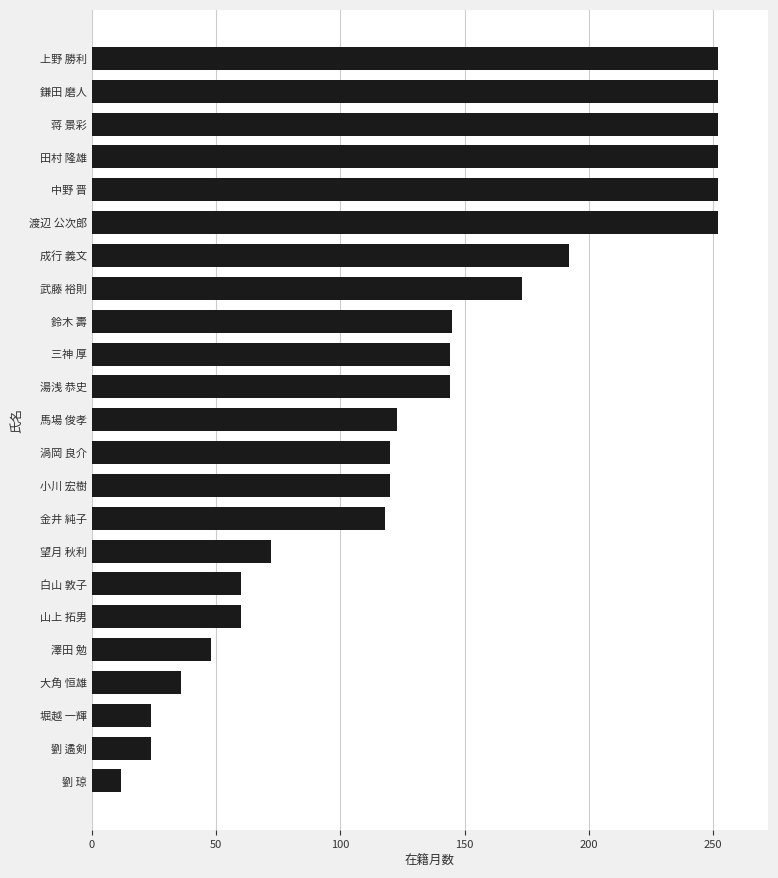

What is the average value?

136